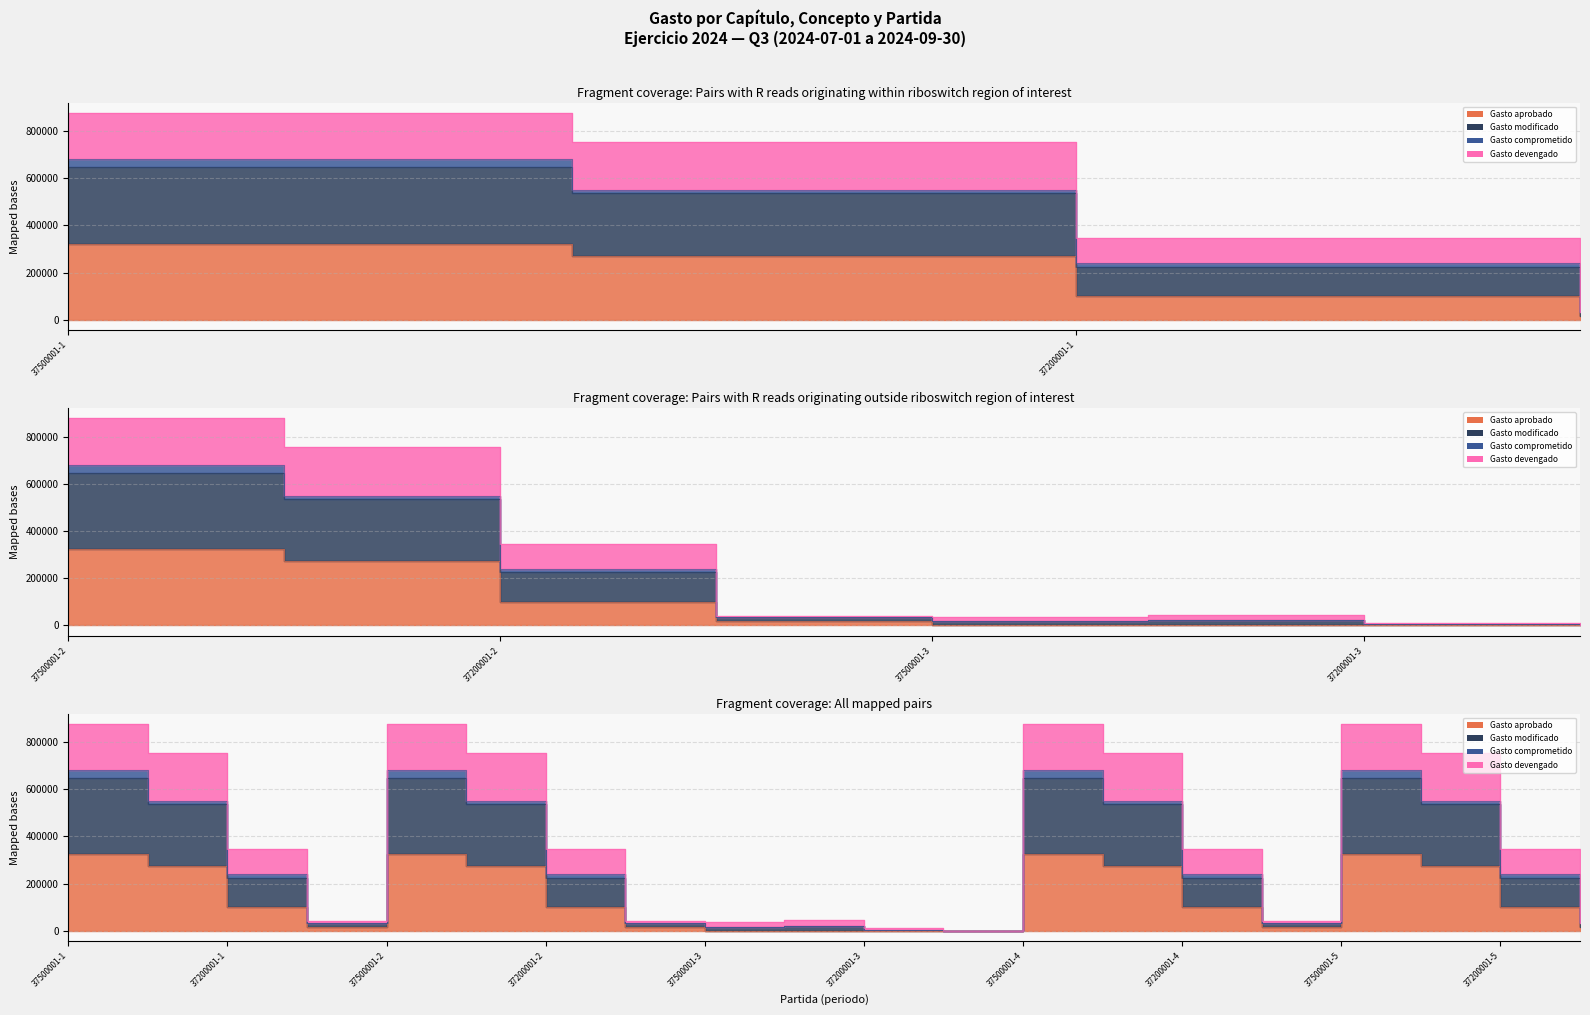

The Gasto modificado series shows 680098.0 at 37500001-2. True or false?

True